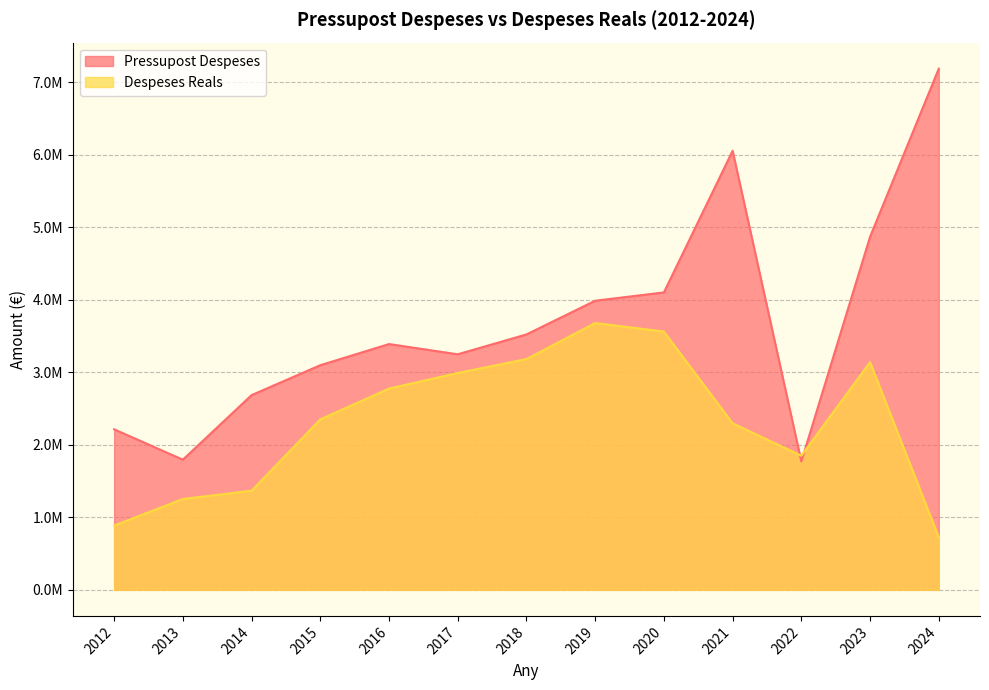

How many values in the Pressupost Despeses series are below 3390190?

6